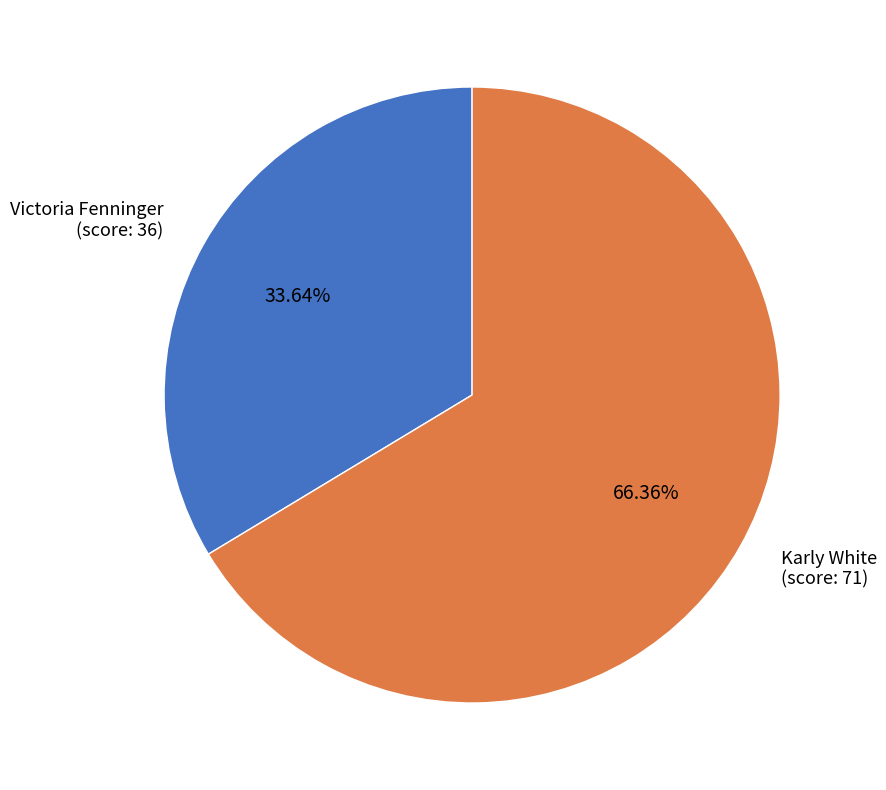

Is the sum of Victoria Fenninger (score: 36) and Karly White (score: 71) greater than half?

Yes